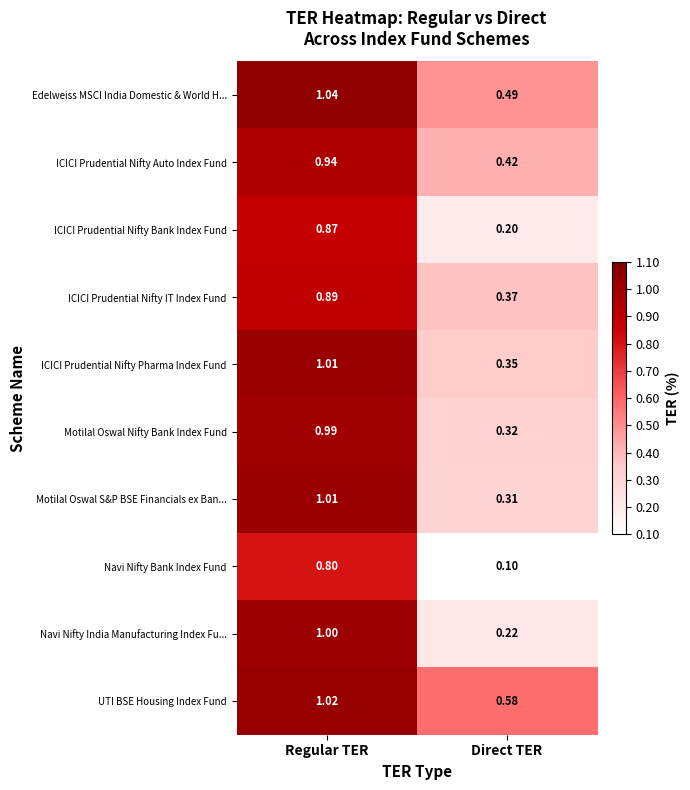

What is the total value across all series at Regular TER?

9.6